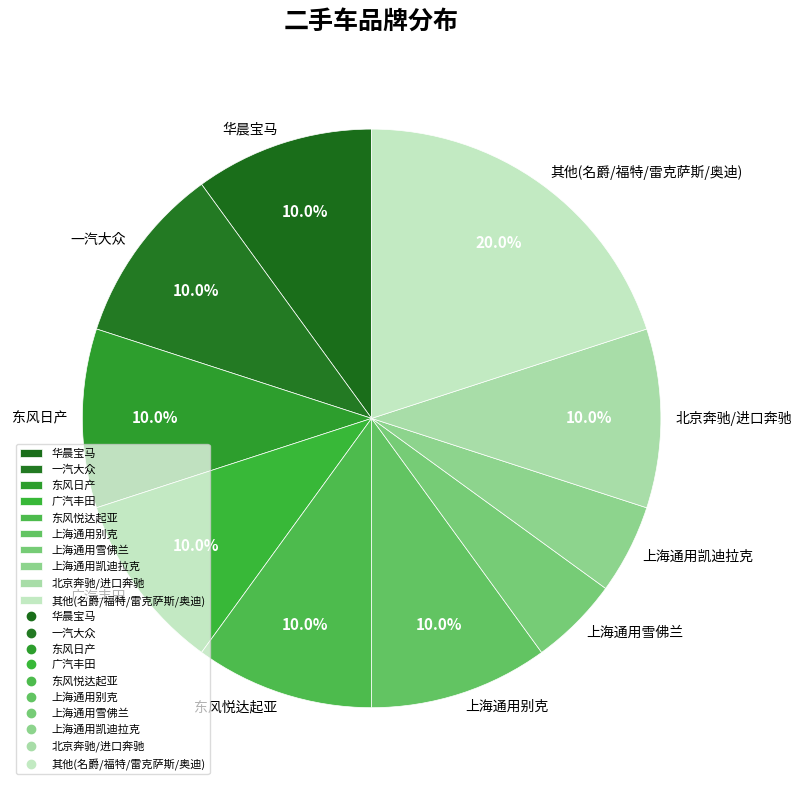

What is the largest slice in the pie chart?

其他(名爵/福特/雷克萨斯/奥迪)